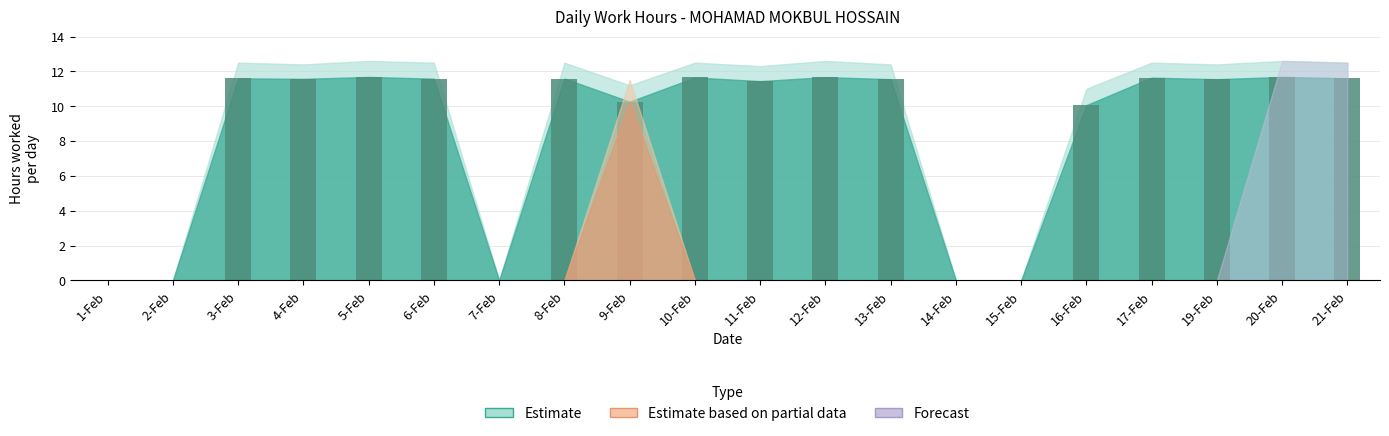

At which label does the data first exceed 11?

3-Feb